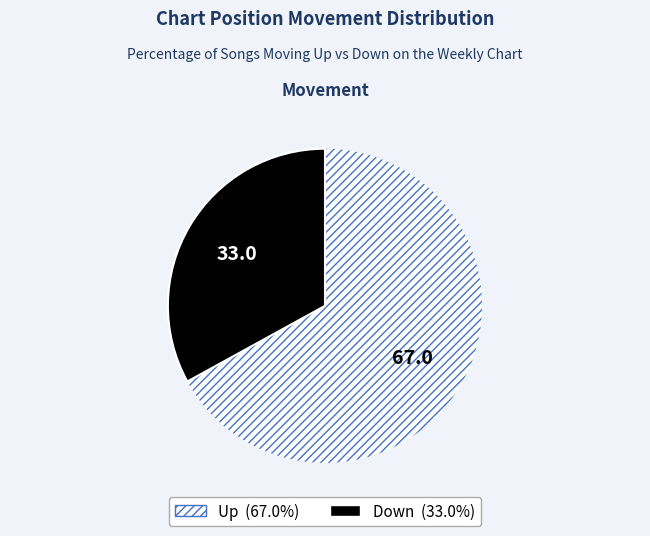

Does any single category account for the majority?

Yes